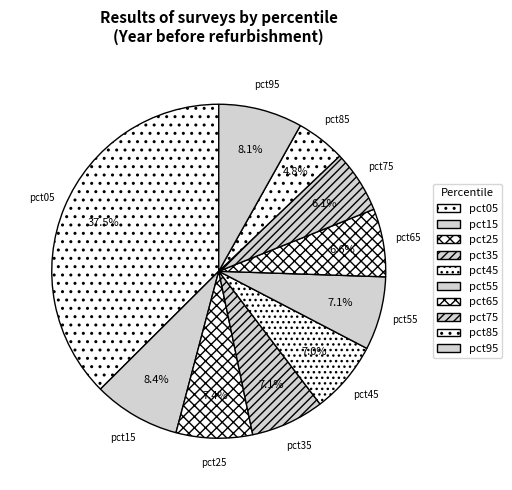

Which category has the biggest portion of the pie?

pct05